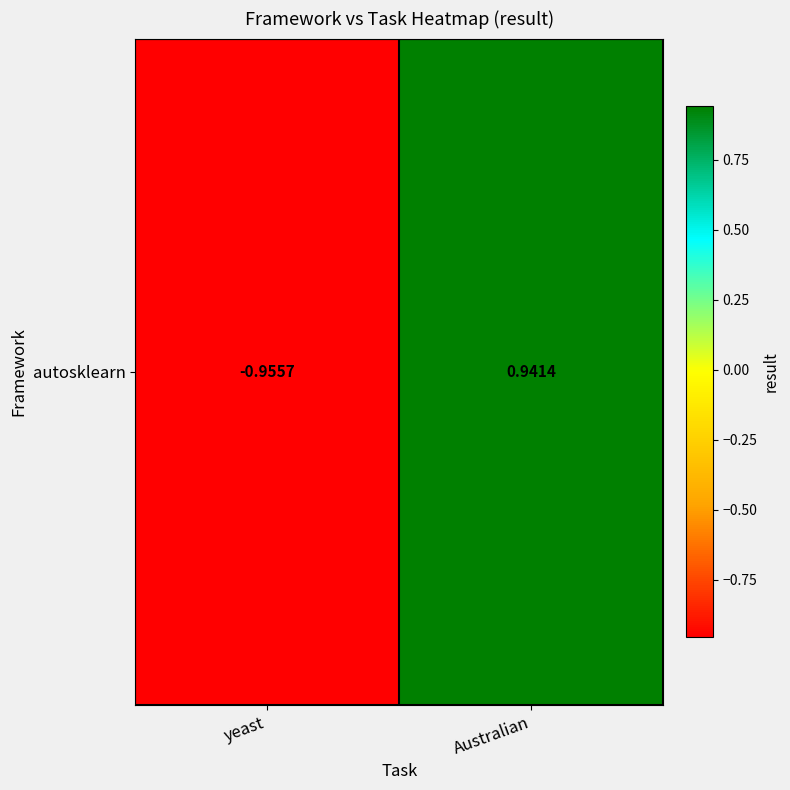

Rank the categories by value from lowest to highest.

yeast, Australian